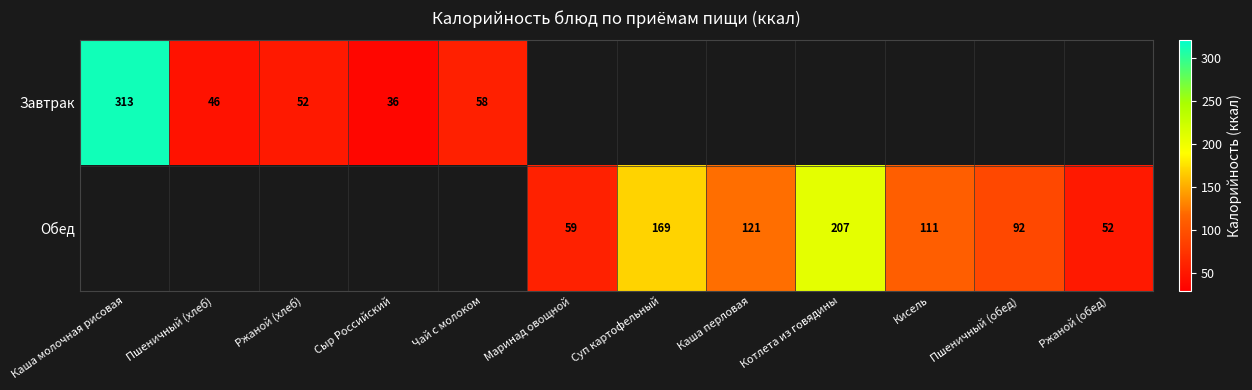

The value of Завтрак at Ржаной (хлеб) is 79. True or false?

False